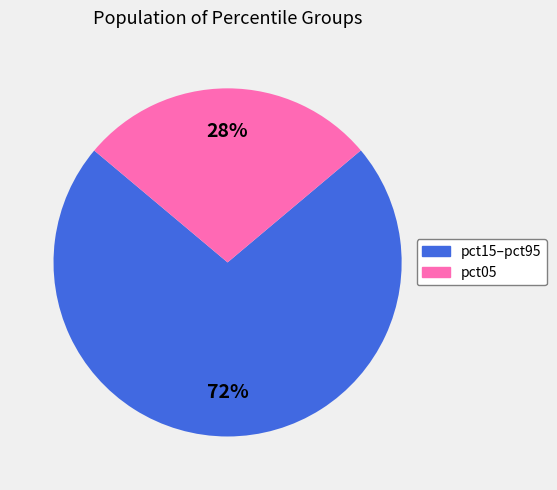

Does any single category account for the majority?

Yes